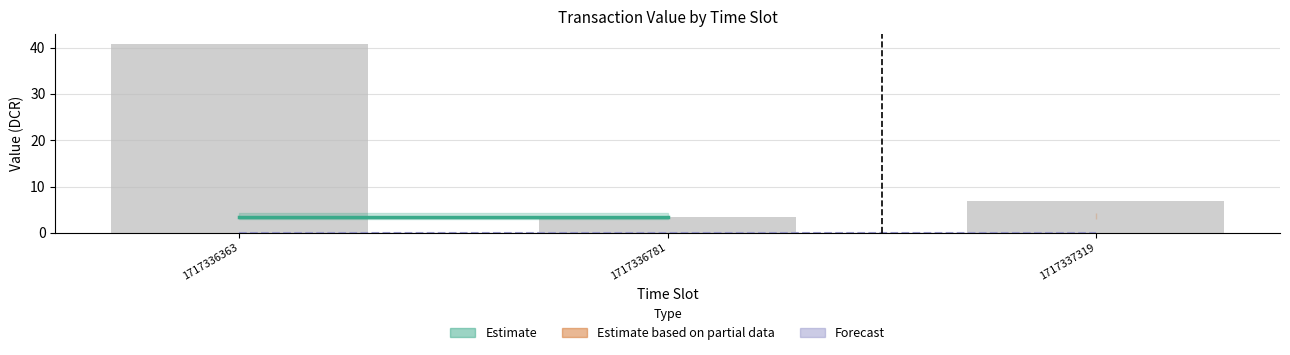

List the labels in order of value, largest first.

1717336363, 1717337319, 1717336781